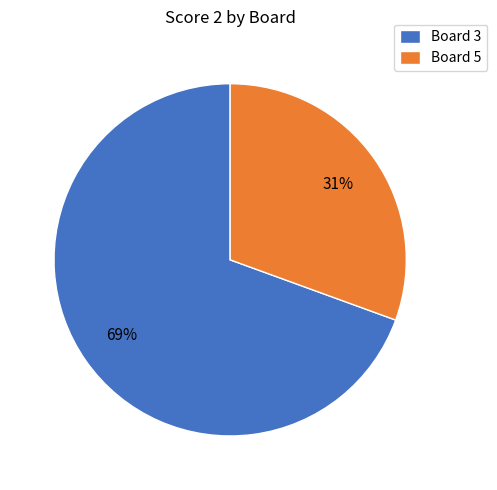

Rank the categories by value from highest to lowest.

Board 3, Board 5